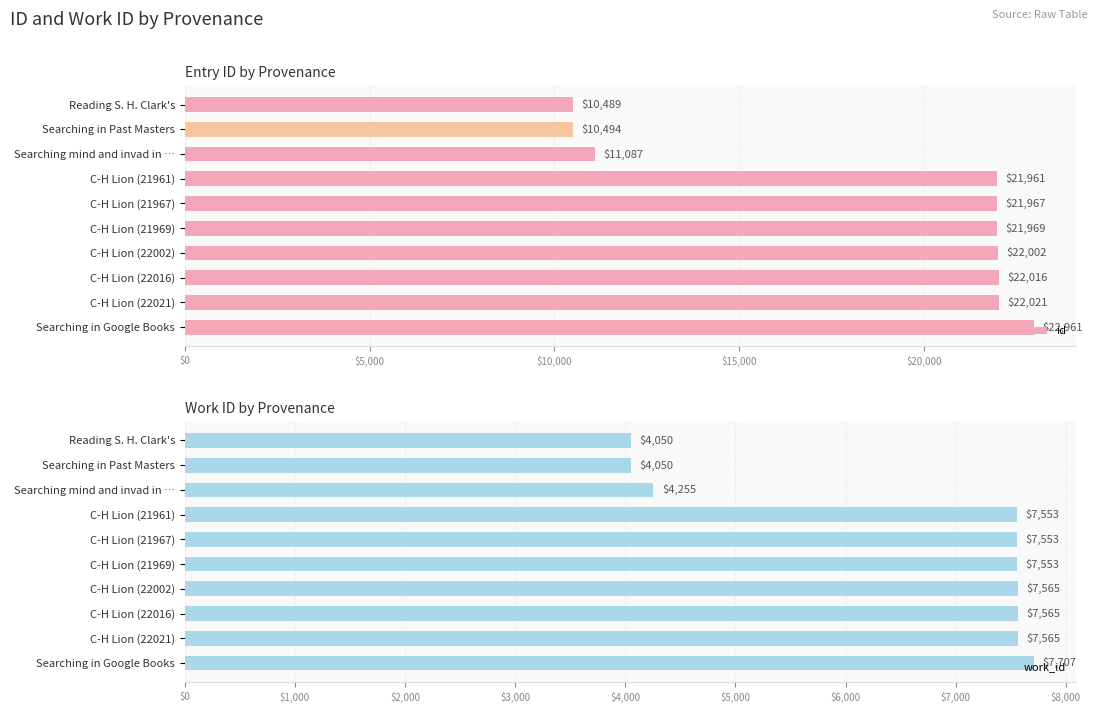

How many groups of bars are there?

10